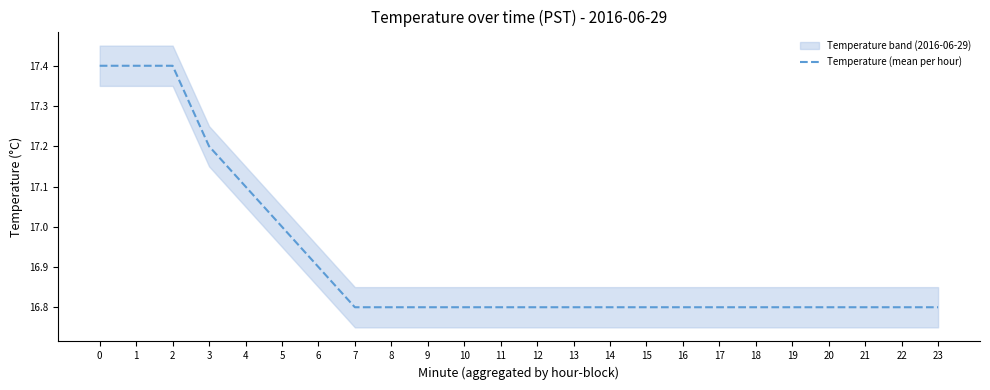

List the labels in order of value, largest first.

0, 1, 2, 3, 4, 5, 6, 7, 8, 9, 10, 11, 12, 13, 14, 15, 16, 17, 18, 19, 20, 21, 22, 23